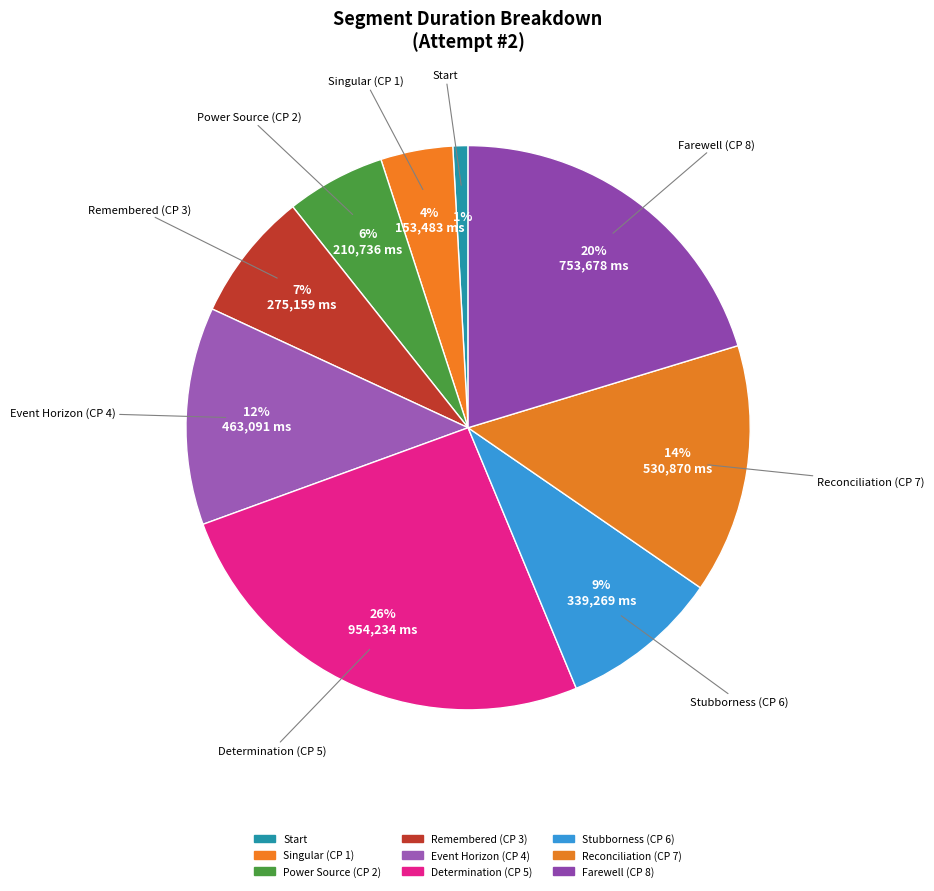

Combined, do Determination (CP 5) and Remembered (CP 3) account for over 50%?

No